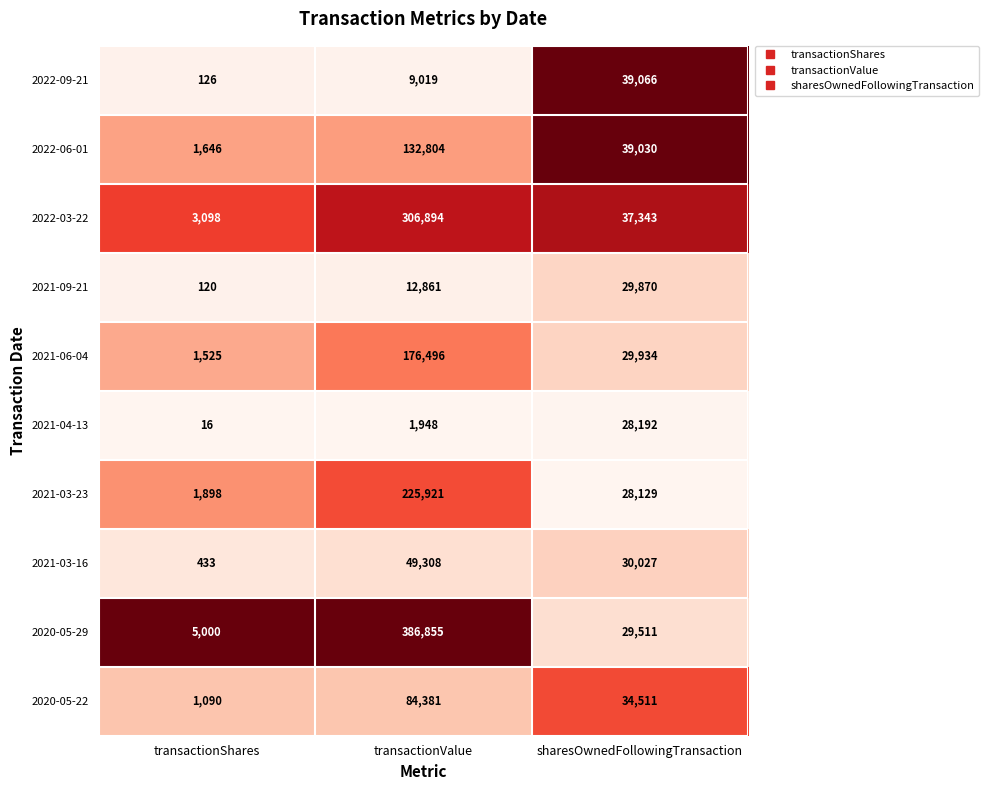

Between transactionShares and transactionValue, which series saw the biggest shift?

2020-05-29